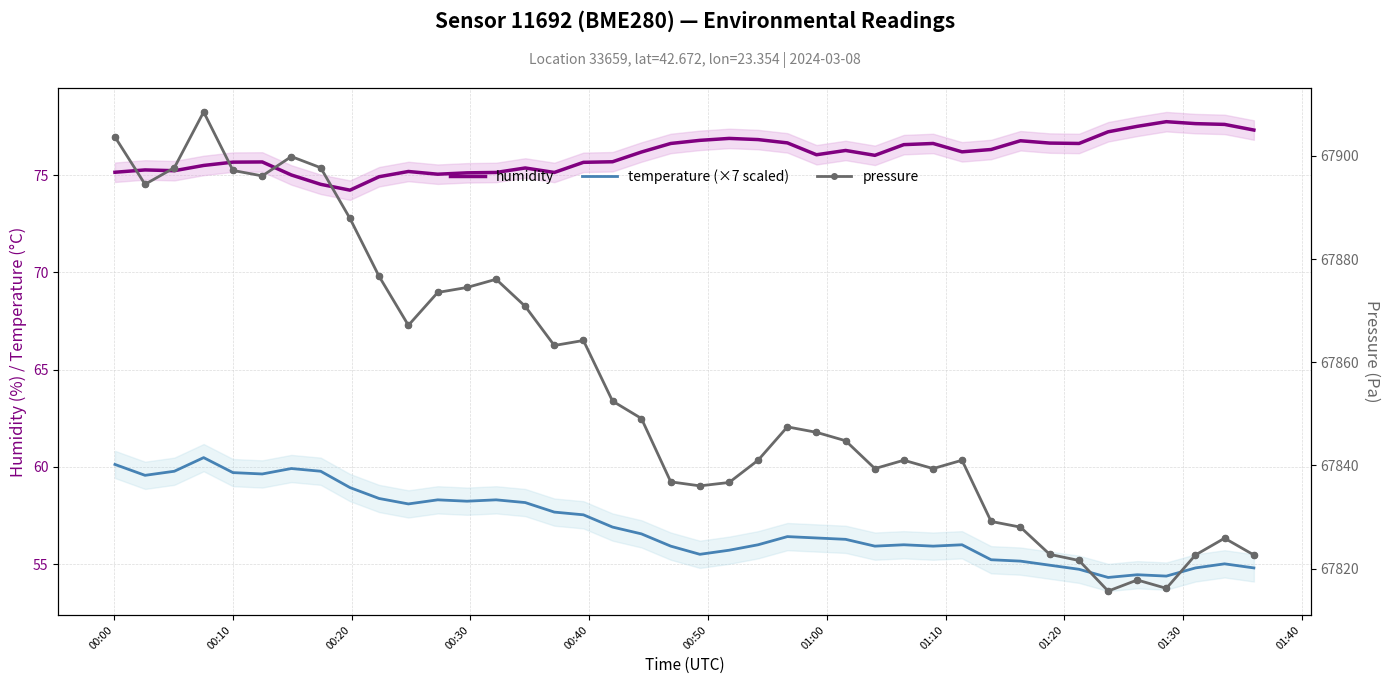

Which series has the largest Y range (max minus min)?

pressure